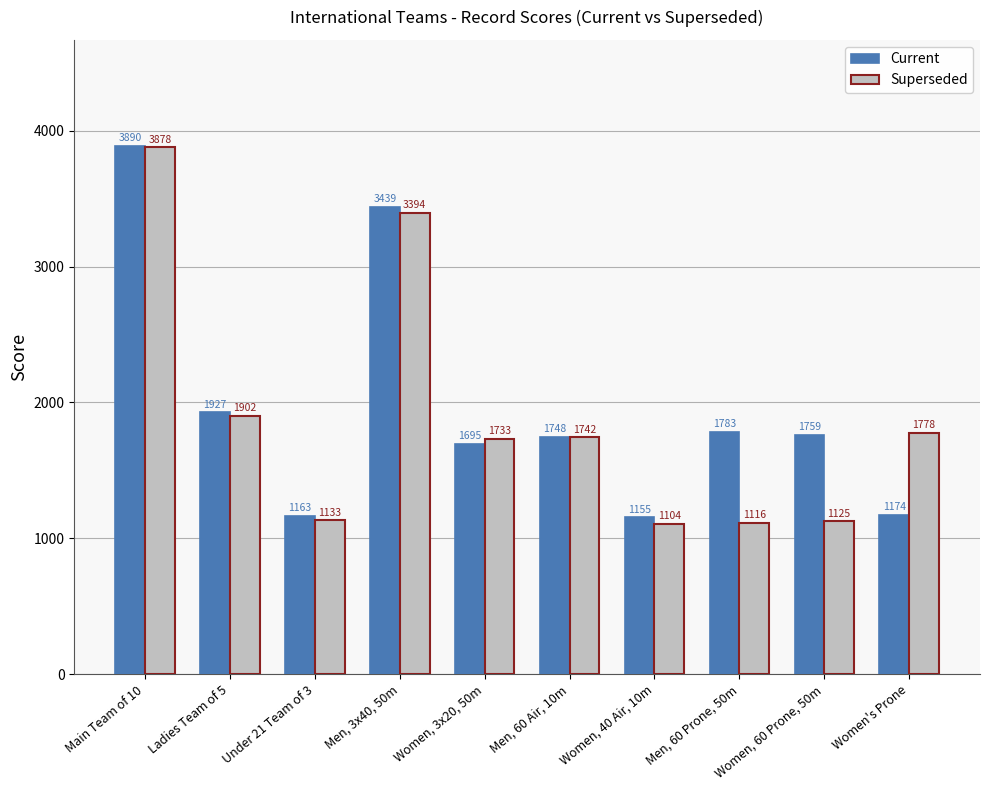

What is the sum of the Current values at Women's Prone and Women, 40 Air, 10m?

2329